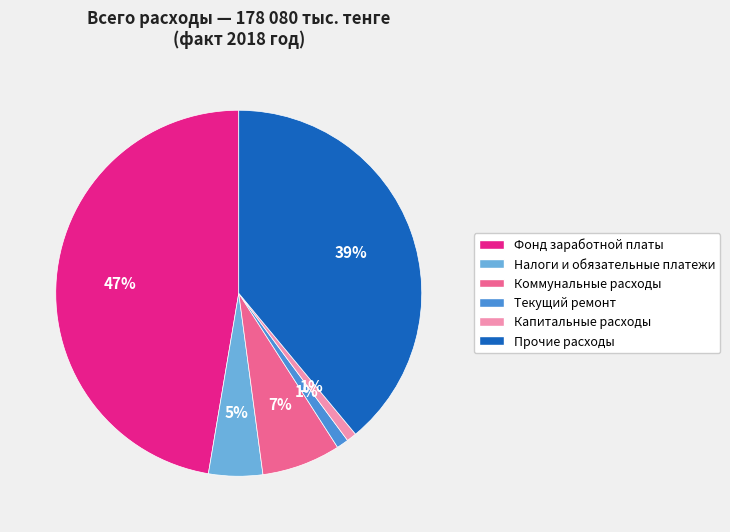

Is Прочие расходы the majority of the pie?

No